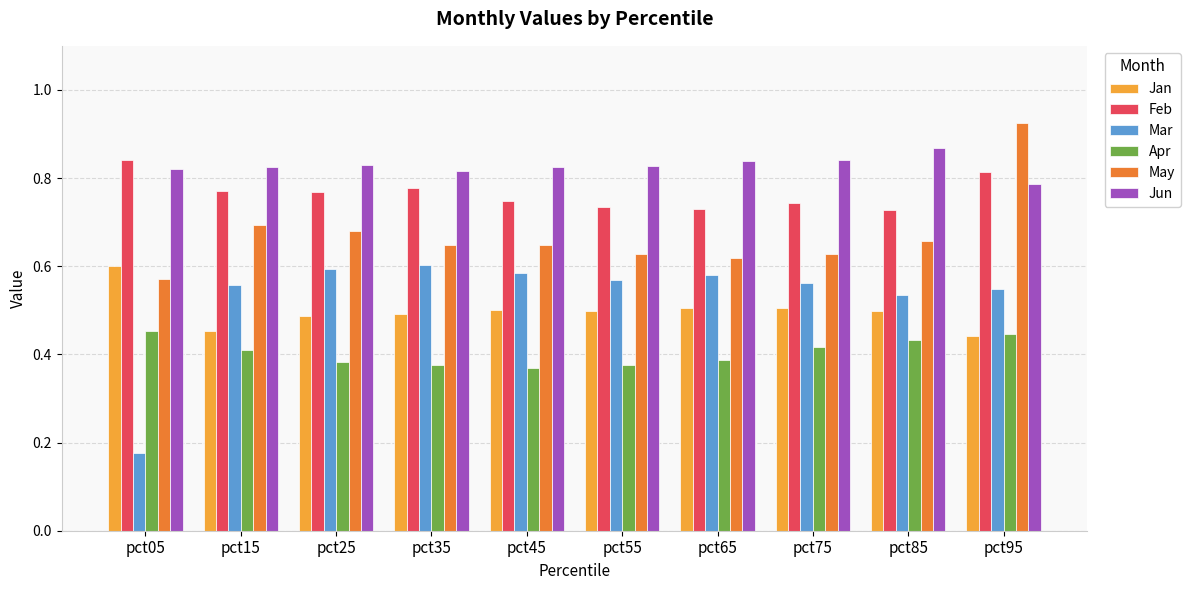

How many Apr values are between 0 and 1?

10